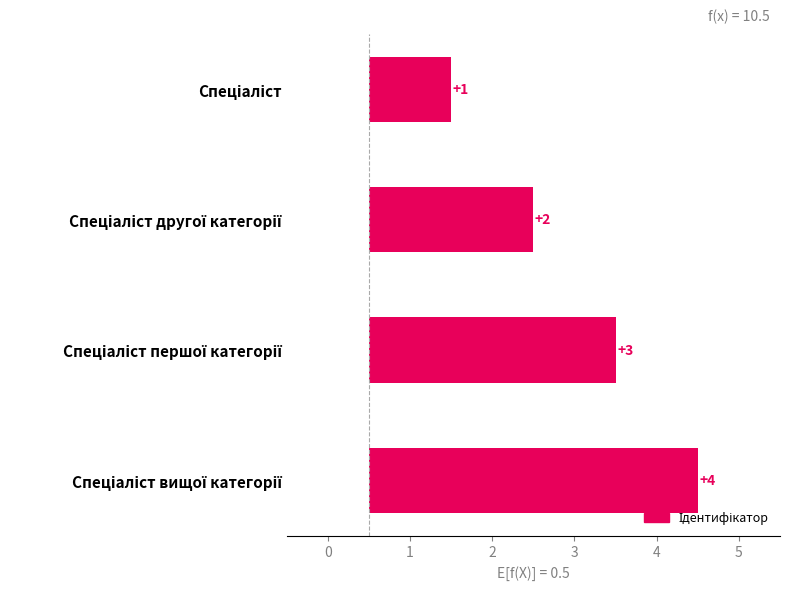

What is the maximum value shown in the chart?

4